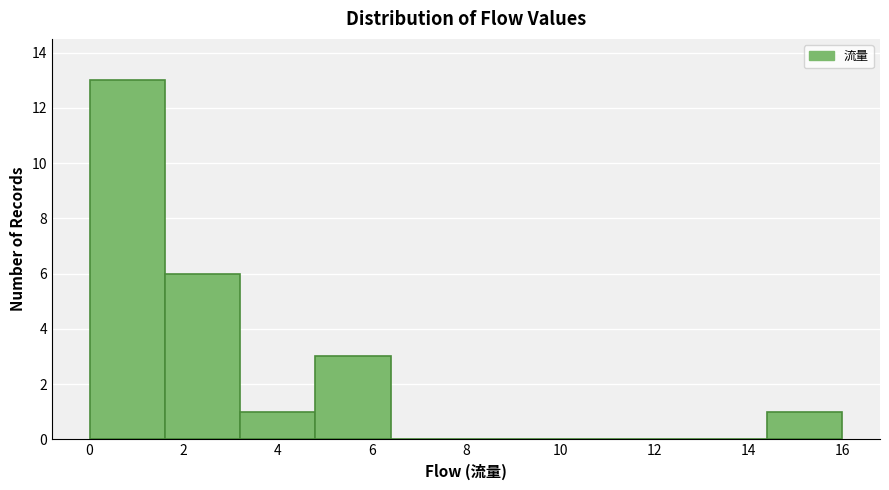

Reading left to right, transcribe this chart: for each bar, give the range it covers on the x-axis and its height. The values are not printed on the chart, so give them approximately, as read against the axis.

0.0 to 1.6: 13
1.6 to 3.2: 6
3.2 to 4.8: 1
4.8 to 6.4: 3
6.4 to 8.0: 0
8.0 to 9.6: 0
9.6 to 11.2: 0
11.2 to 12.8: 0
12.8 to 14.4: 0
14.4 to 16.0: 1